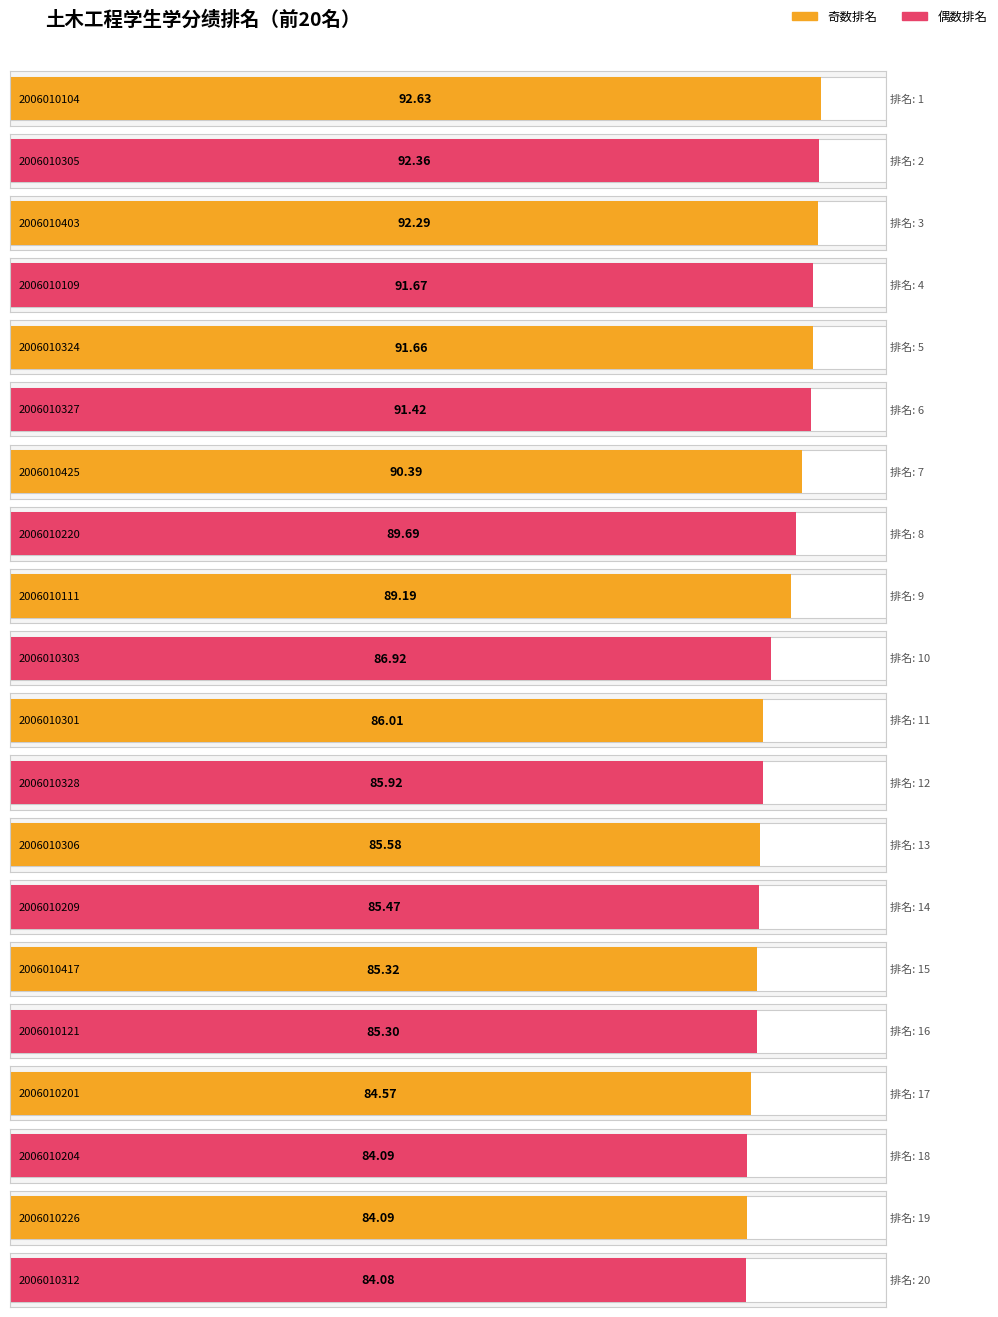

What is the change in value from 10 to 11?

-0.9